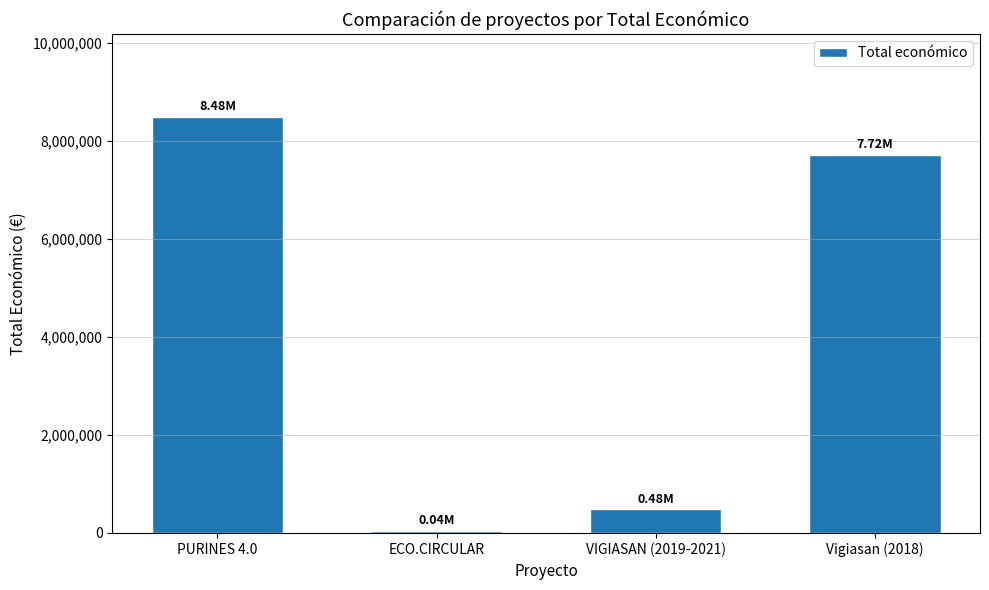

Between PURINES 4.0 and Vigiasan (2018), which is larger?

PURINES 4.0